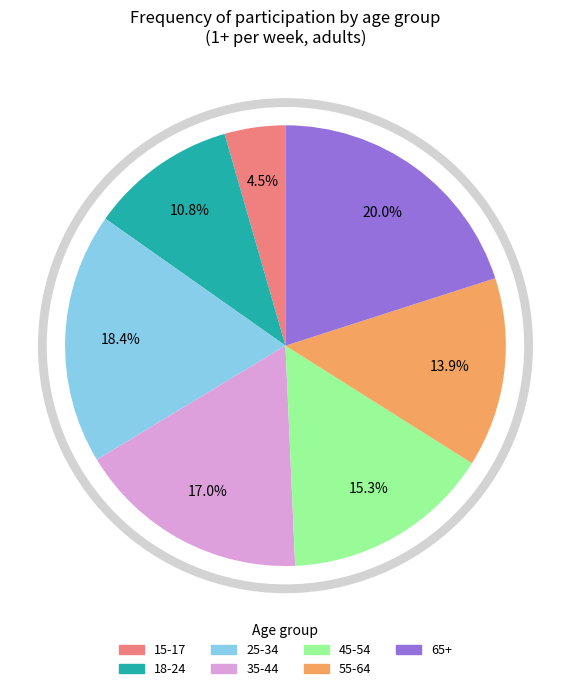

How many segments does this pie chart have?

7